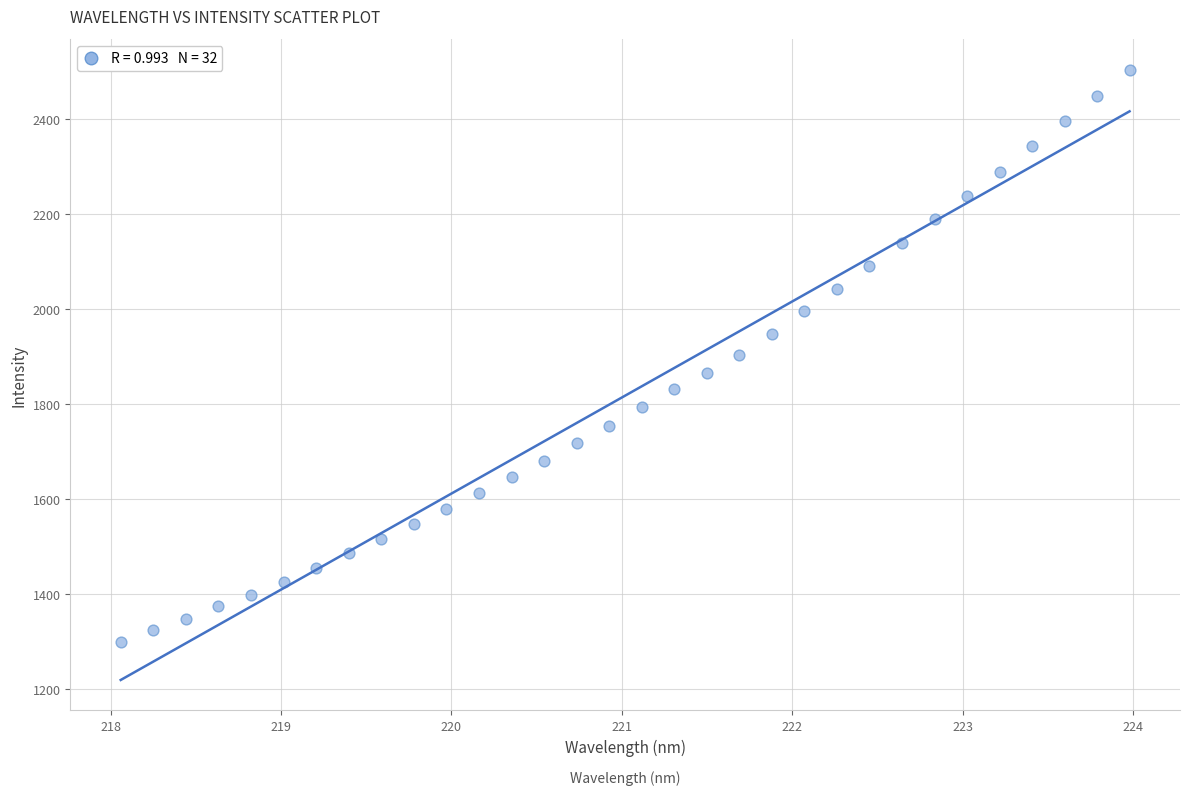

What is the range of Y values (max minus min)?

1205.0